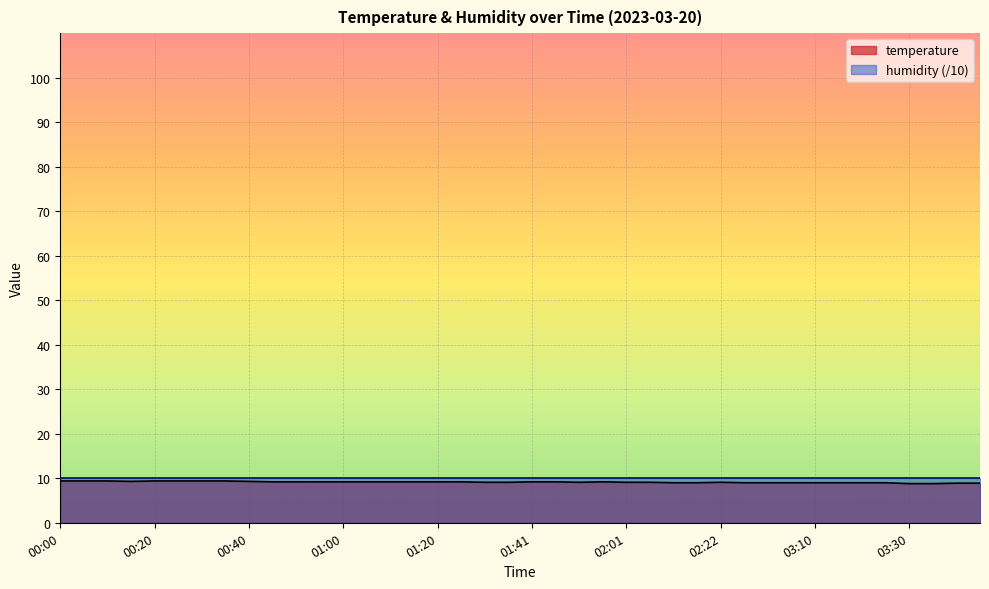

At which category does the chart reach its minimum across all series?

03:30